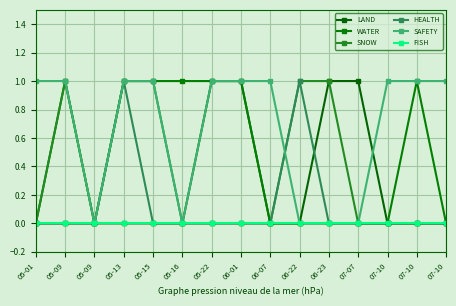

Count the number of data series in this chart.

6